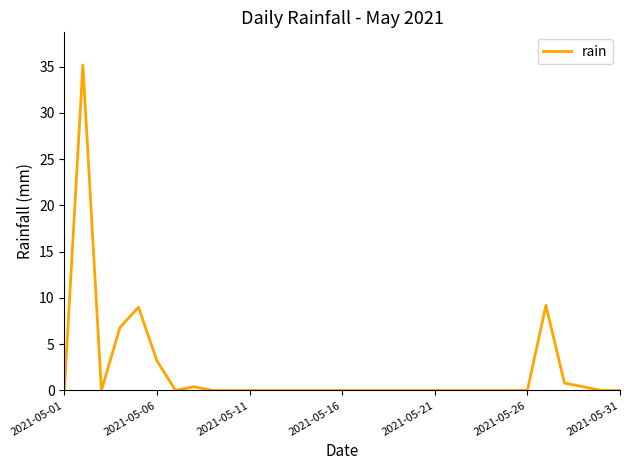

What is the maximum value shown in the chart?

35.2